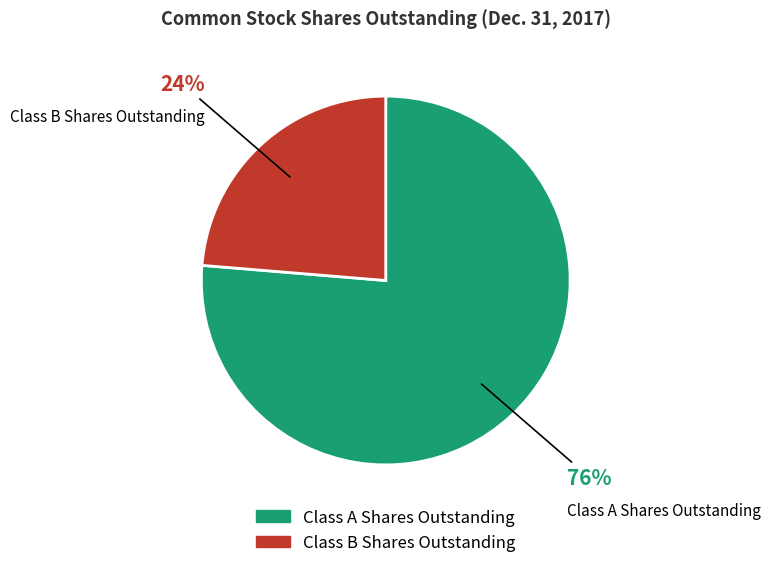

Is it true that Class A Shares Outstanding is 82% of the pie?

False